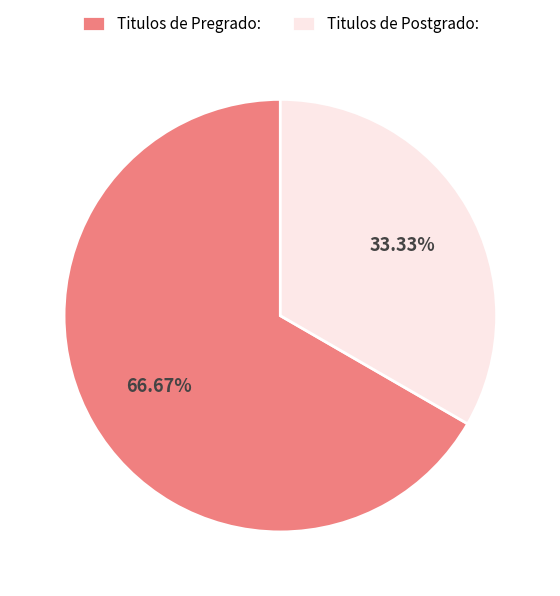

What is the smallest slice in the pie chart?

Titulos de Postgrado: